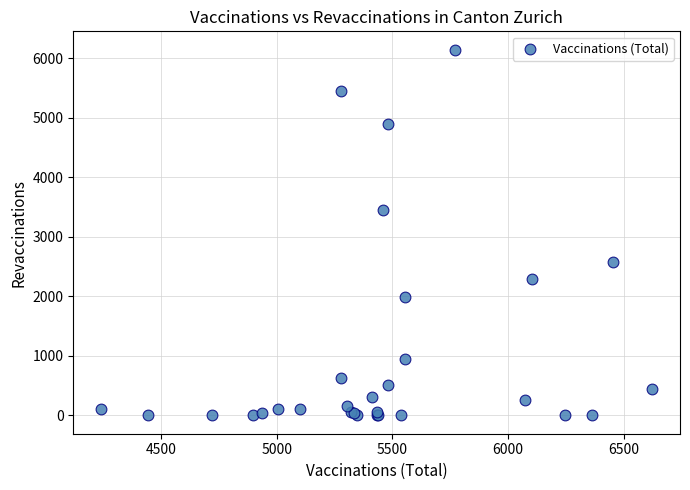

What Y value in the scatter plot is closest to 3074?

3458